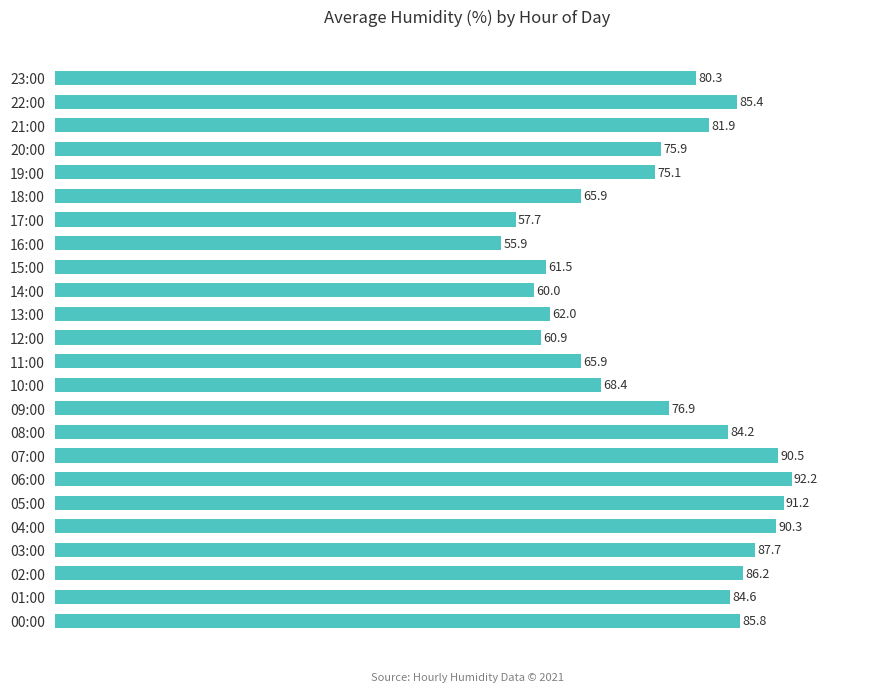

What is the smallest value displayed?

55.9